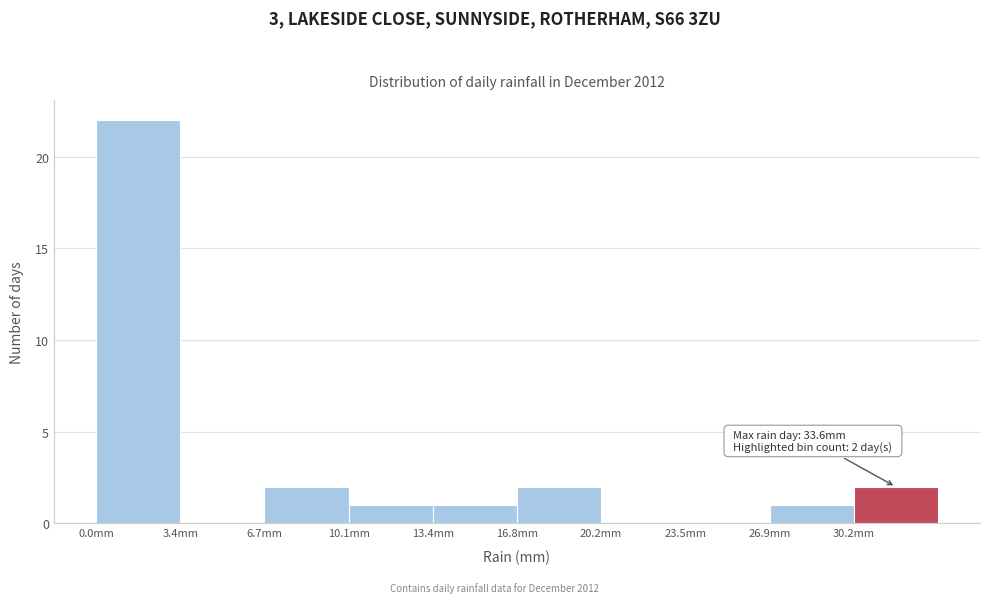

Which range on the x-axis has the tallest bar?

0.0 to 3.5